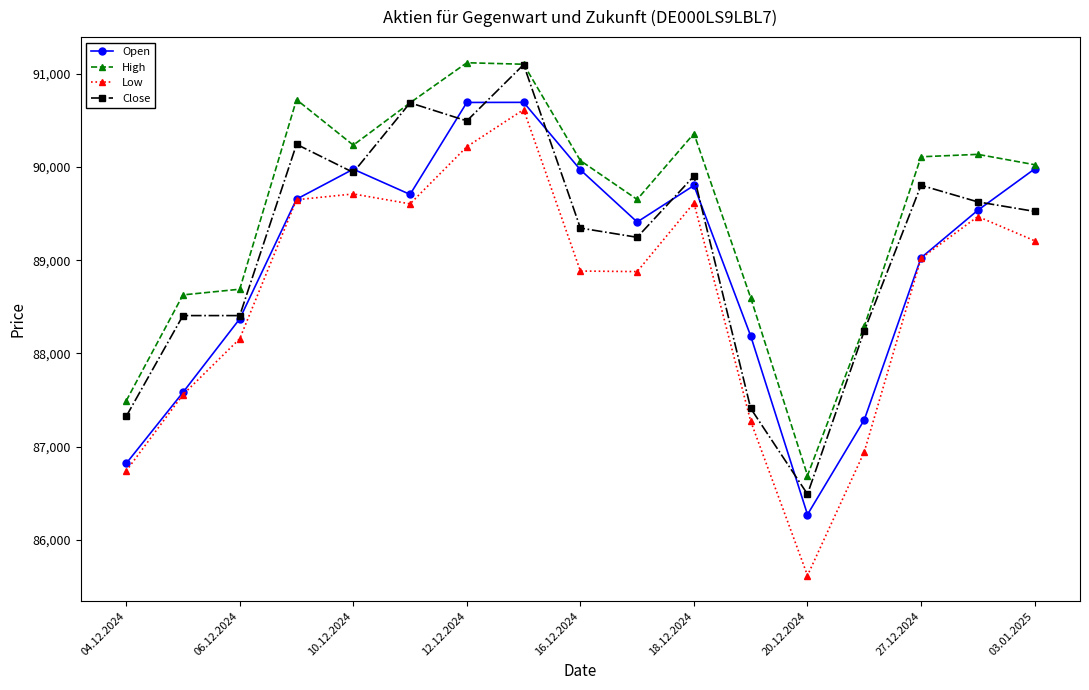

True or false: Low and High intersect in this chart.

False